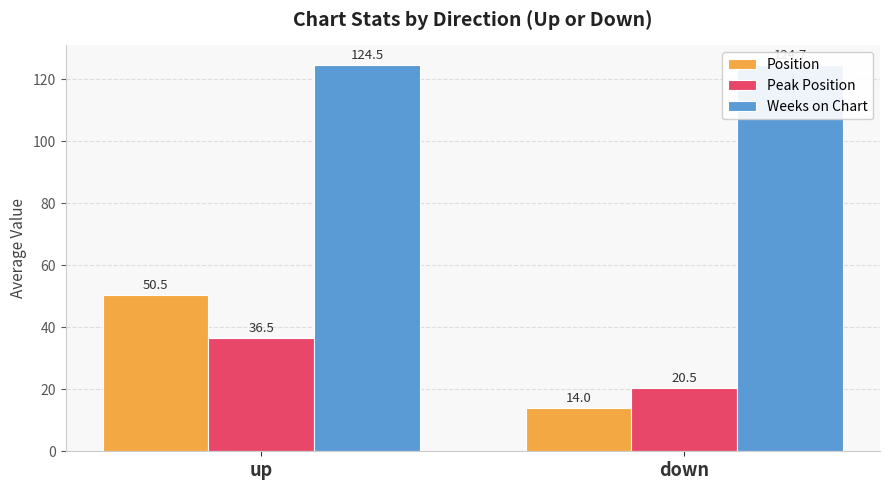

How many values in the Peak Position series are below 36?

1